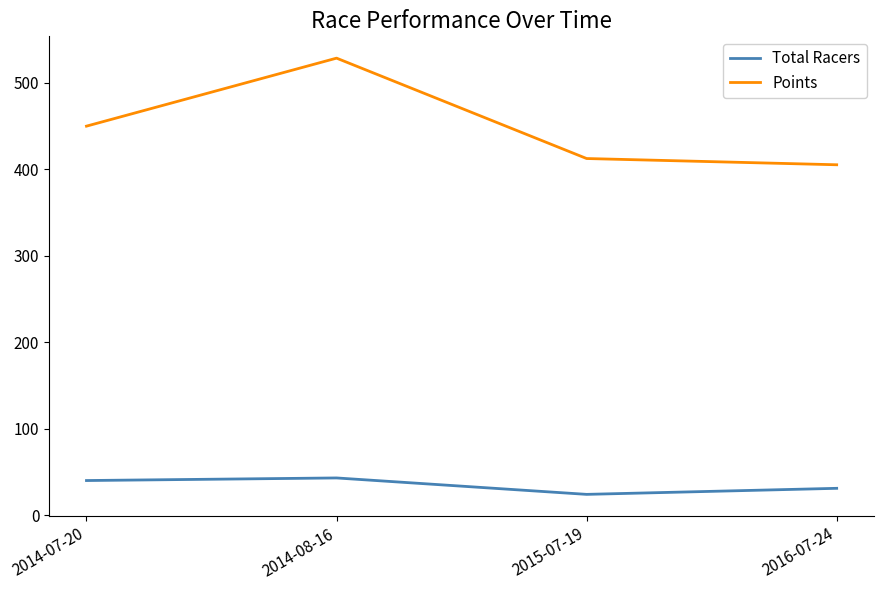

True or false: Total Racers and Points cross at least once.

False